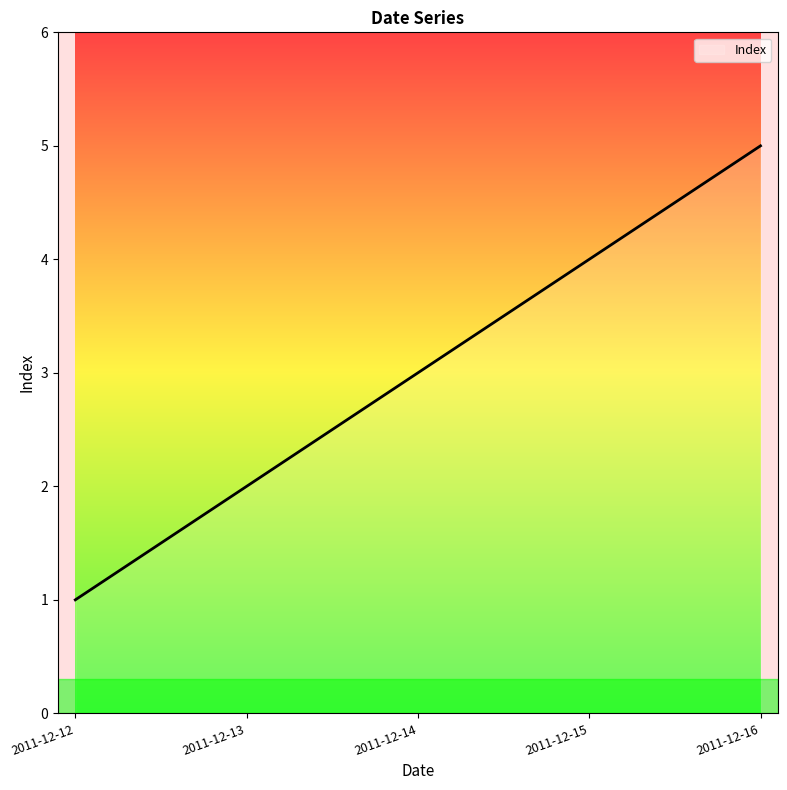

True or false: the data has more than 2 interior local peaks.

False